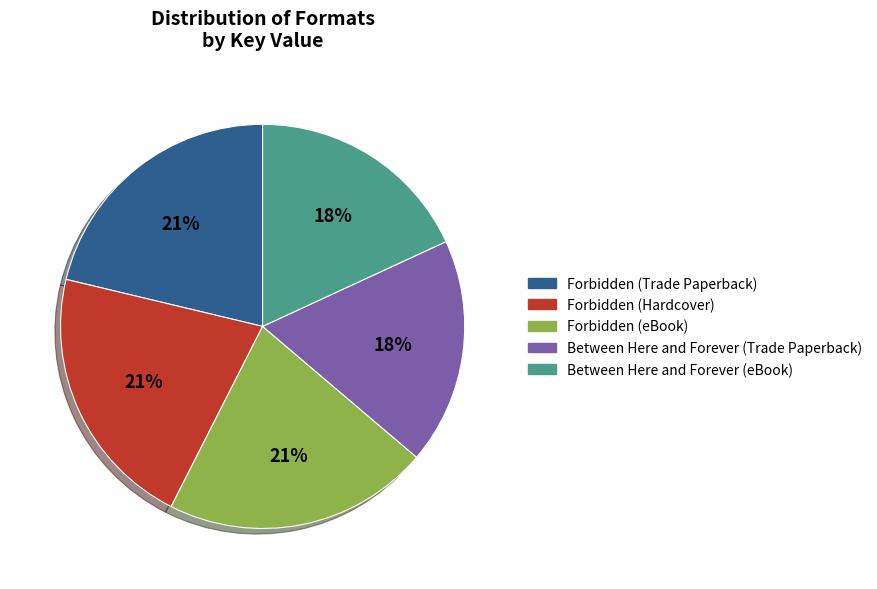

Does Forbidden (eBook) represent more than half of the total?

No